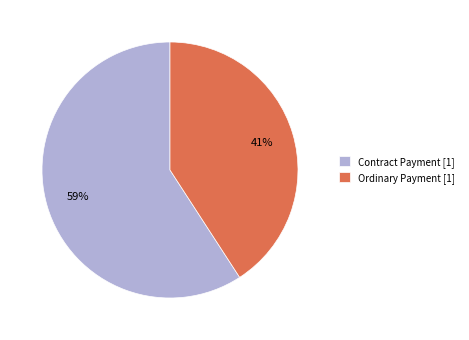

Approximately how many times larger is the value at Ordinary Payment compared to Contract Payment?

0.7